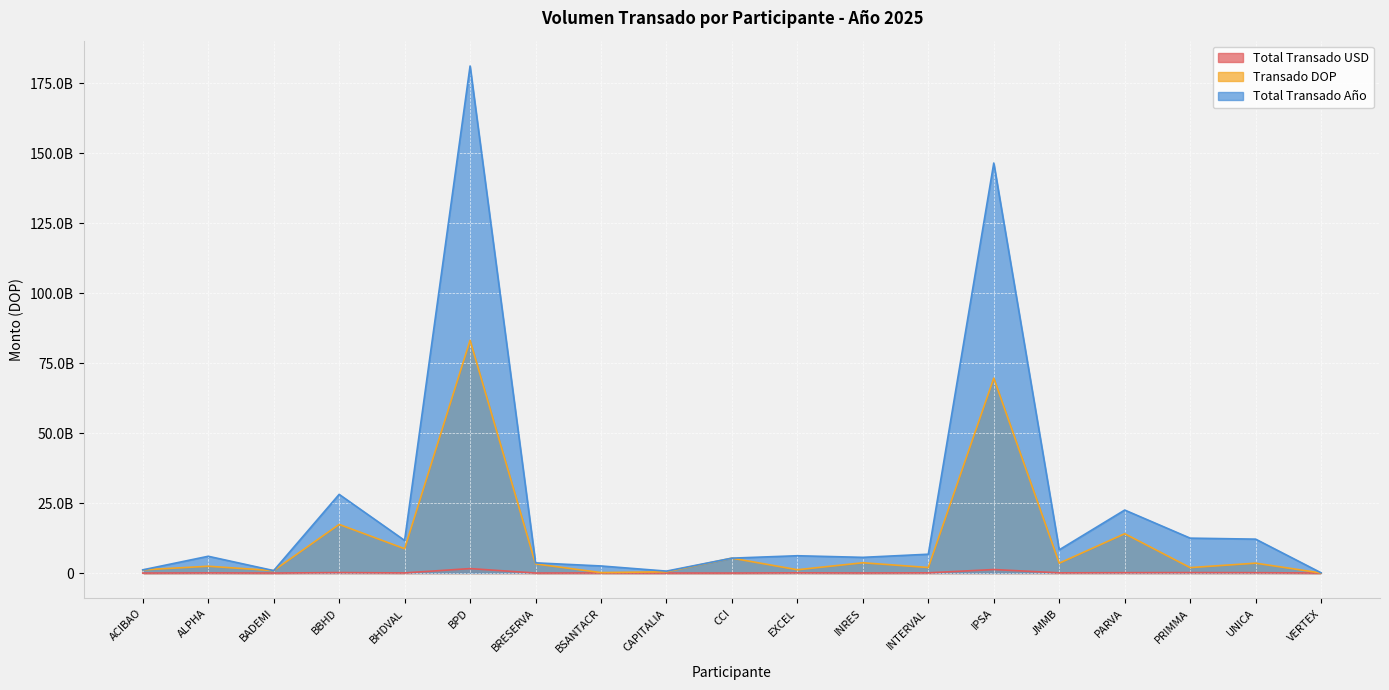

Reading left to right, what are all the values shown in this chart?

Total Transado USD: ACIBAO=0.0	ALPHA=57973029.6	BADEMI=0.0	BBHD=172794431.5	BHDVAL=48910900.4	BPD=1600391276.3	BRESERVA=6115932.9	BSANTACR=37989450.9	CAPITALIA=3908964.2	CCI=0.0	EXCEL=79414139.2	INRES=31830266.2	INTERVAL=75256990.6	IPSA=1260024212.1	JMMB=76621225.2	PARVA=135333973.9	PRIMMA=171440998.2	UNICA=138355060.7	VERTEX=1116831.5
Transado DOP: ACIBAO=1146918824.3	ALPHA=2435024927.7	BADEMI=879192140.7	BBHD=17384434331.2	BHDVAL=8698005228.3	BPD=83187134548.2	BRESERVA=3270803191.1	BSANTACR=169263865.7	CAPITALIA=456187101.1	CCI=5330905151.2	EXCEL=1184927328.8	INRES=3678677922.7	INTERVAL=1978735006.8	IPSA=69674802948.8	JMMB=3521796575.5	PARVA=14061467461.7	PRIMMA=1945820694.5	UNICA=3535791339.2	VERTEX=23590961.6
Total Transado Año: ACIBAO=1146918824.3	ALPHA=6001553832.2	BADEMI=879192140.7	BBHD=28125288712.5	BHDVAL=11656306645.8	BPD=181225986951.8	BRESERVA=3652150817.2	BSANTACR=2533818054.0	CAPITALIA=697145818.3	CCI=5330905151.2	EXCEL=6188864657.7	INRES=5613377874.6	INTERVAL=6732802186.1	IPSA=146555370395.5	JMMB=8303105047.8	PARVA=22520125300.5	PRIMMA=12477341037.3	UNICA=12122586439.7	VERTEX=93258496.9